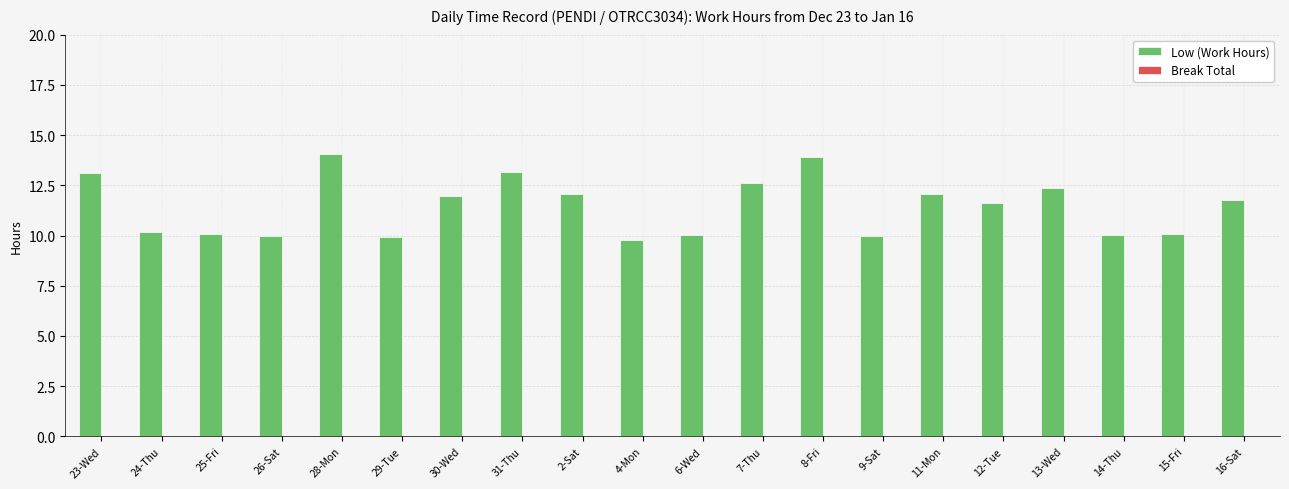

What is the change in value from 9-Sat to 12-Tue?

+1.6